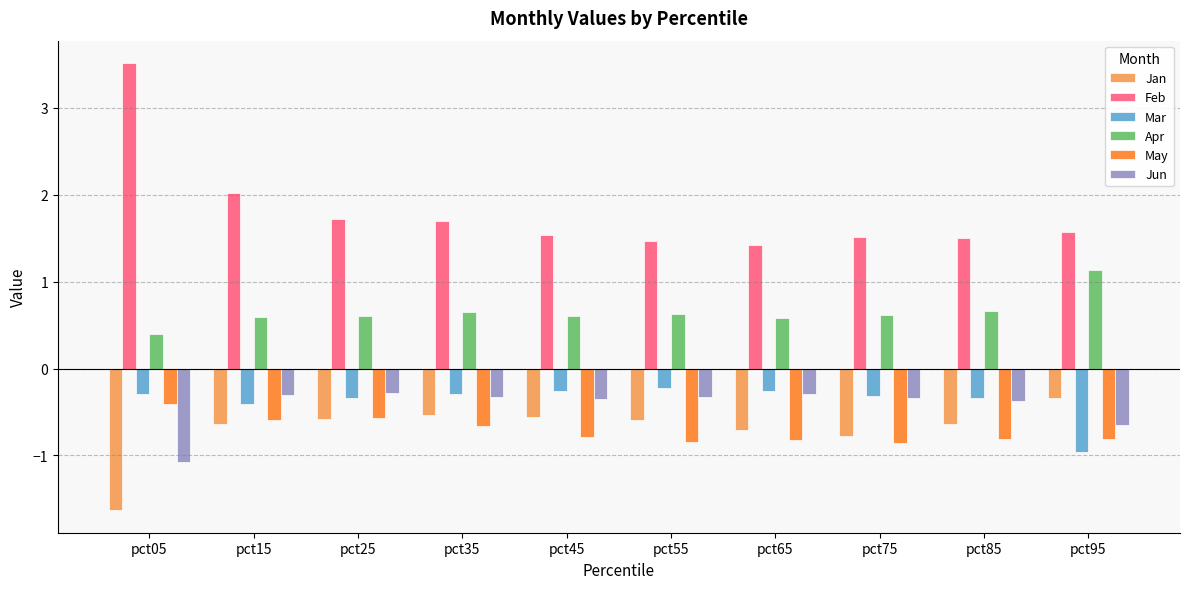

True or false: Feb has a value of 1.5 at pct45.

True